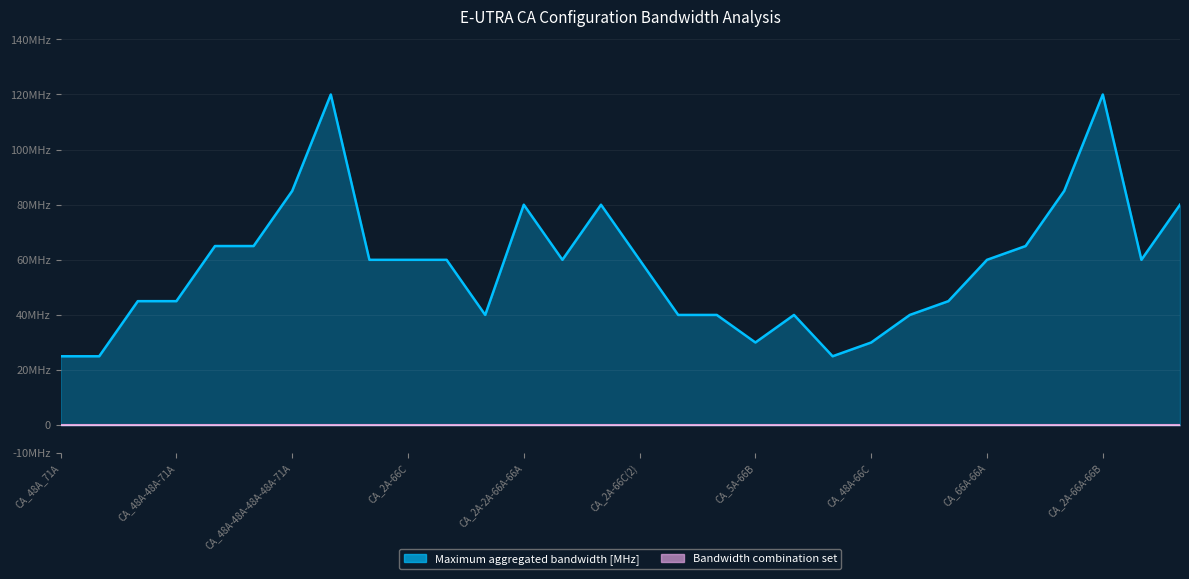

Is it true that the value at CA_2A-2A-66A-66A is 138?

False